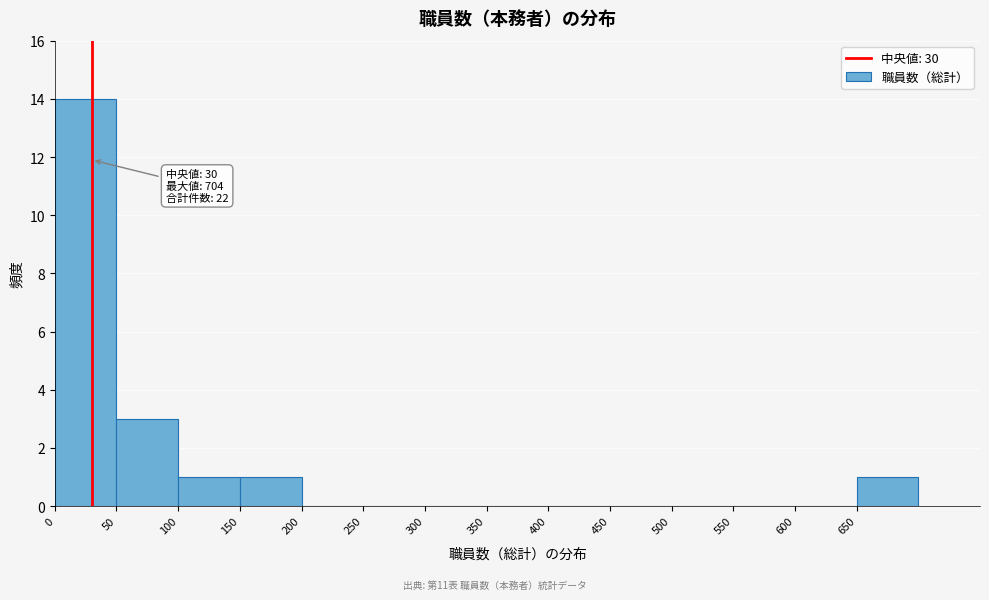

Over which range of the x-axis is the bar tallest?

0 to 50